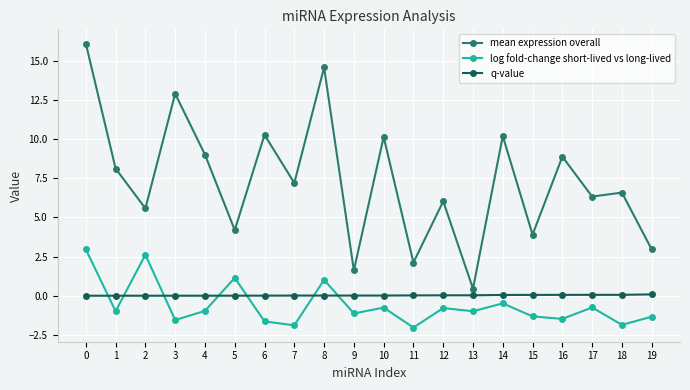

How many values in the log fold-change short-lived vs long-lived series exceed 0?

4